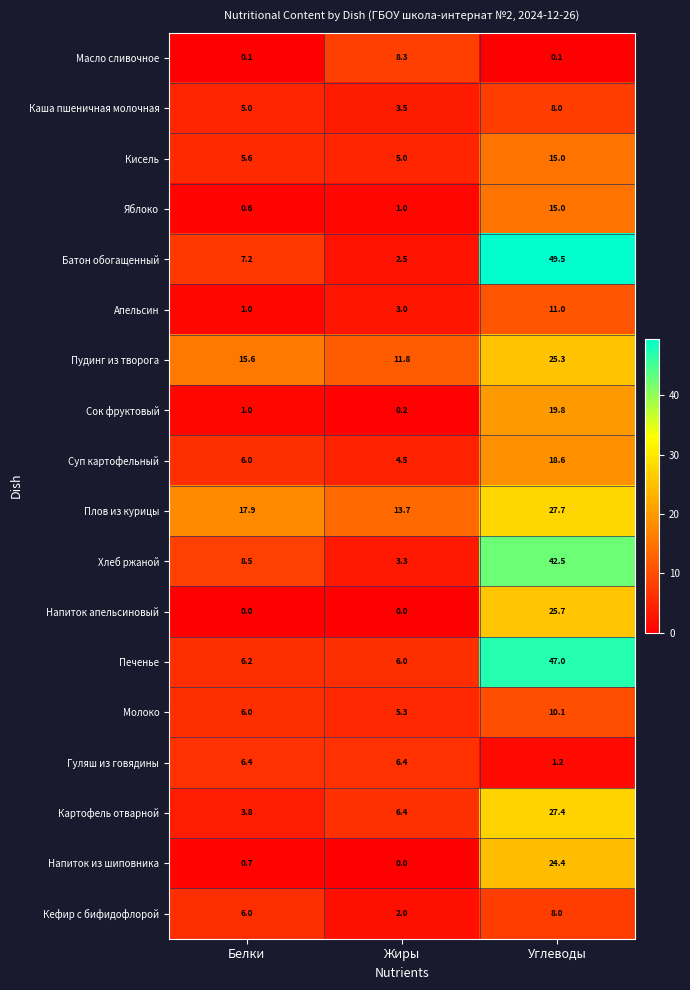

What is the maximum value for Хлеб ржаной?

42.5